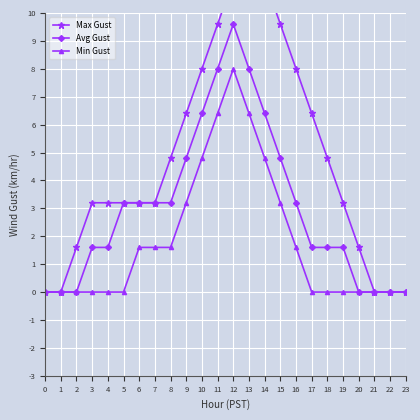

Which series has the largest total across all categories?

Max Gust